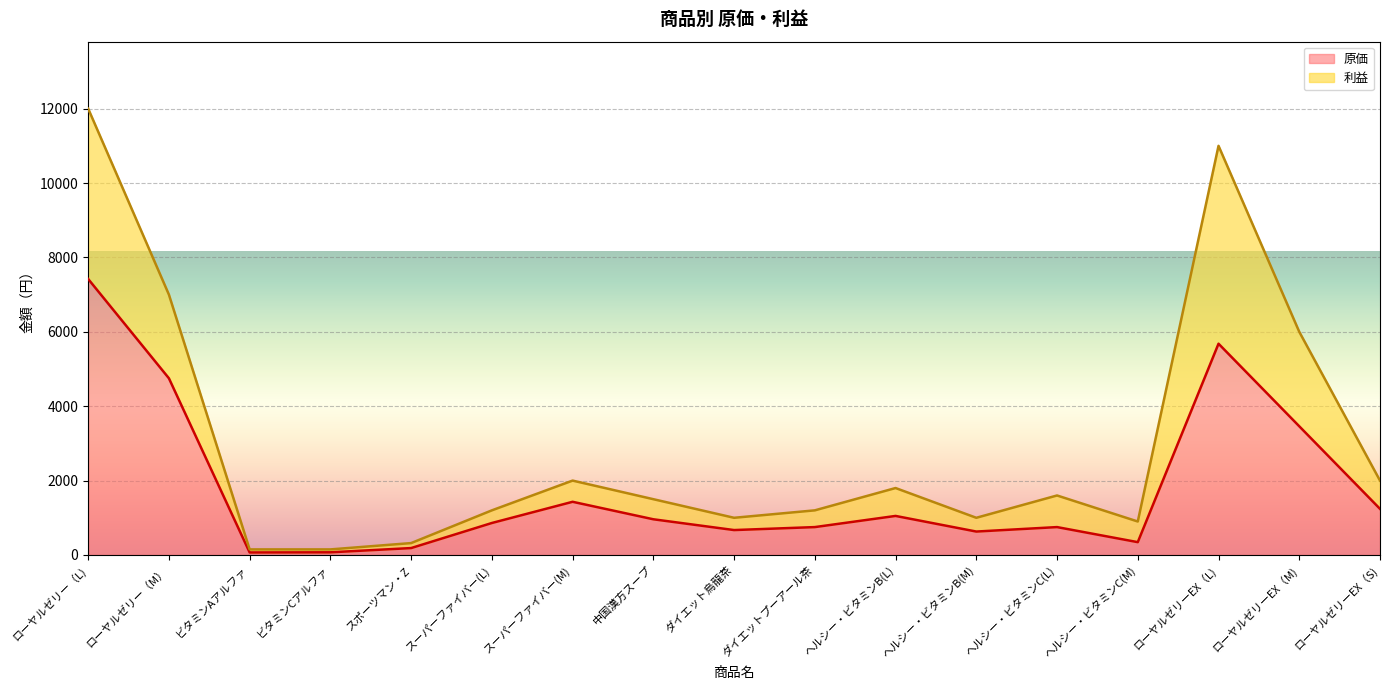

True or false: 原価 and 利益 cross at least once.

False